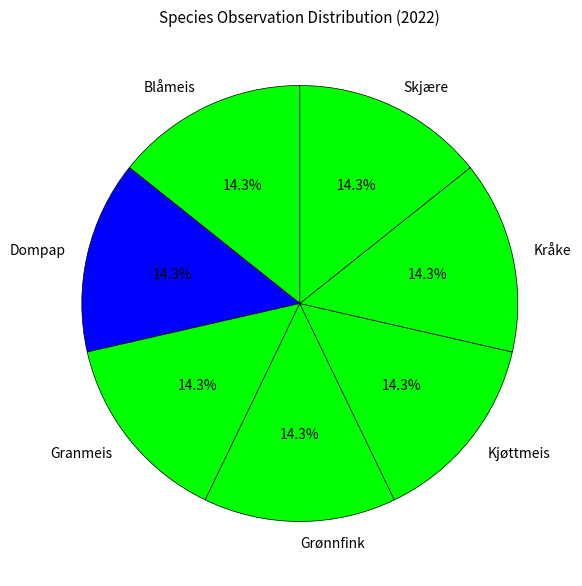

What is the ratio of the value at Dompap to the value at Skjære?

1.0